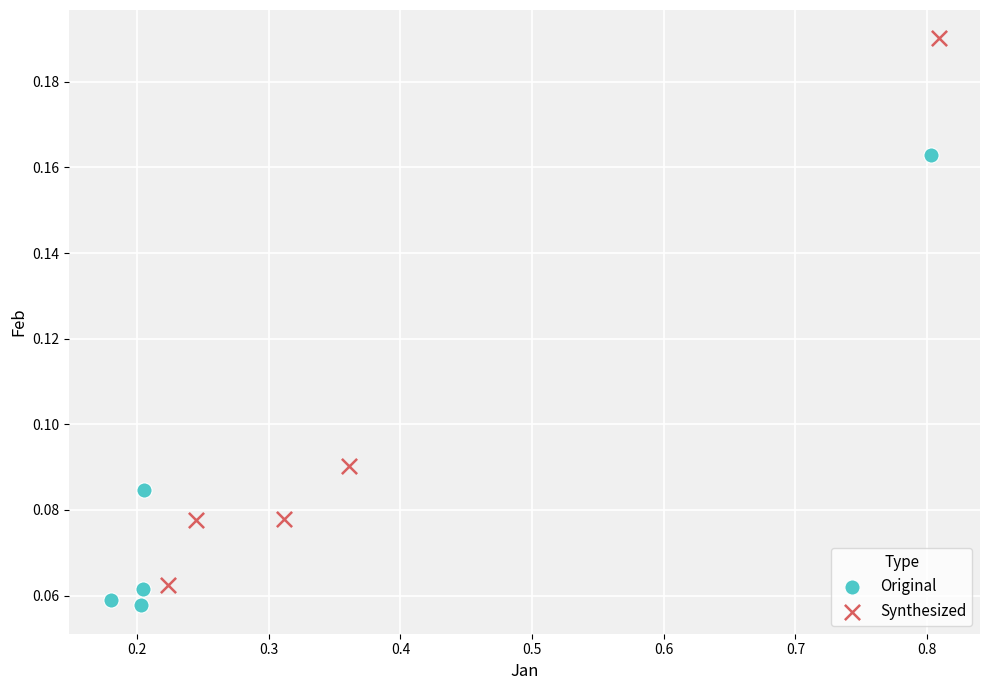

Which series reaches the minimum Y coordinate?

Original